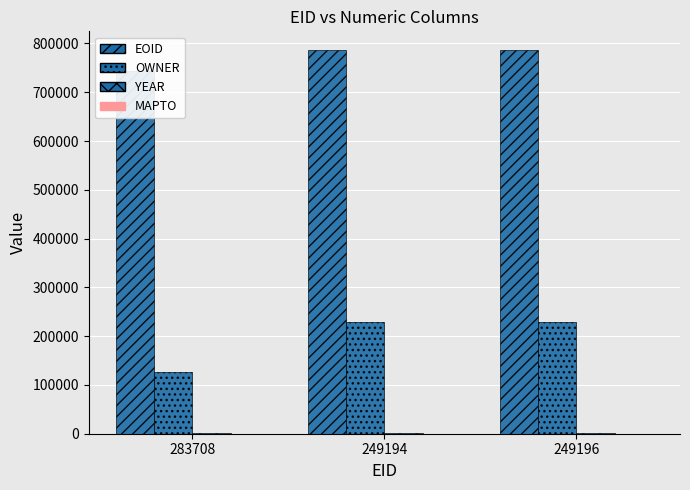

How many groups of bars are there?

3